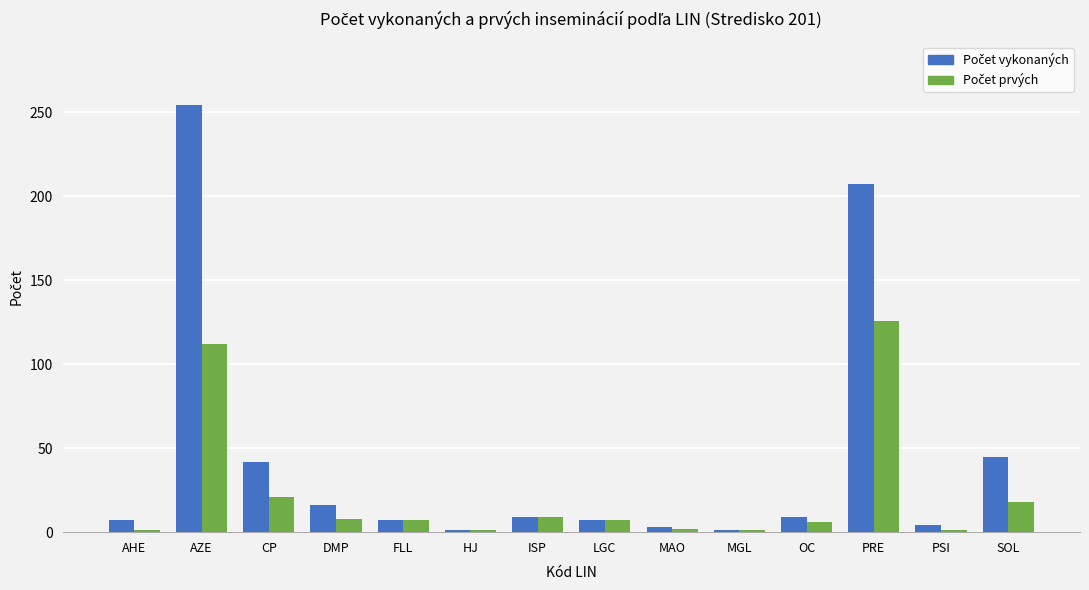

What is the difference between the highest and lowest values at CP?

21